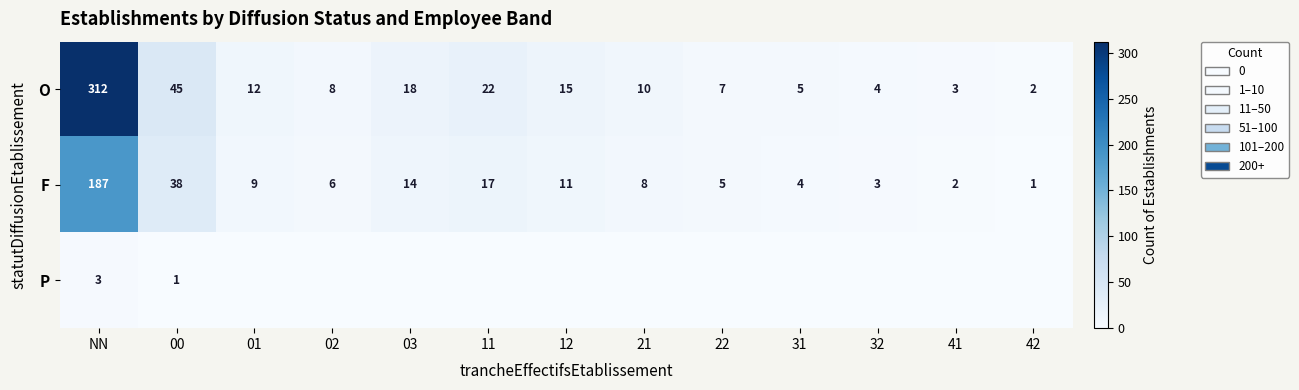

What is the difference between the O values at 22 and 21?

3